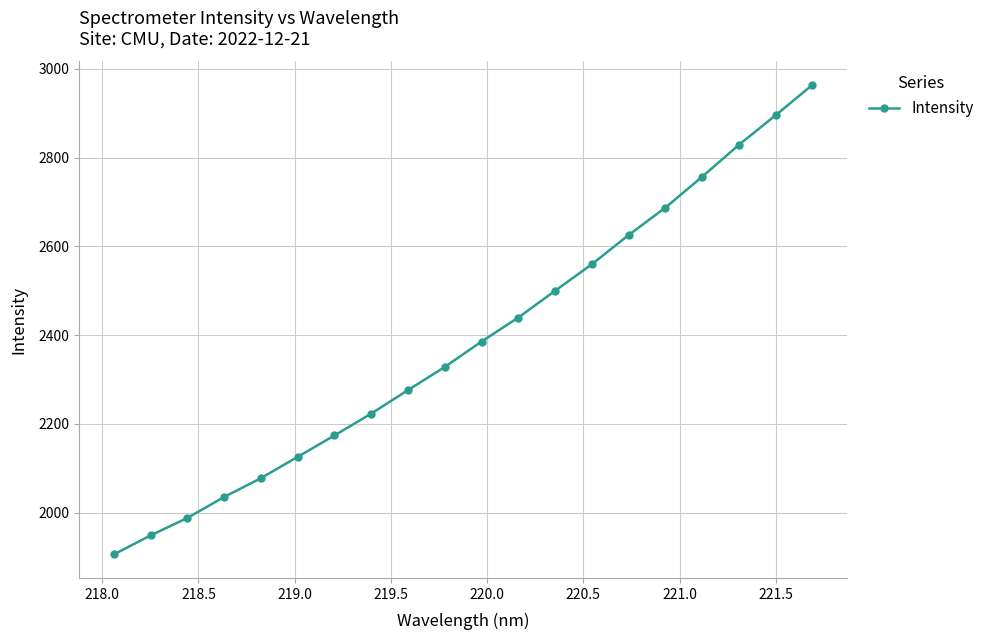

What is the greatest value displayed?

2963.6